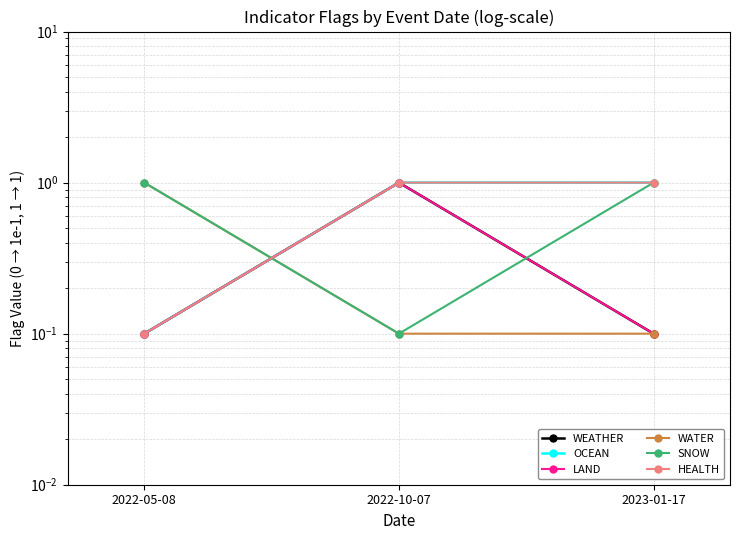

Reading left to right, list all the values displayed in this chart.

WEATHER: 0.1	1.0	0.1
OCEAN: 0.1	1.0	1.0
LAND: 0.1	1.0	0.1
WATER: 1.0	0.1	0.1
SNOW: 1.0	0.1	1.0
HEALTH: 0.1	1.0	1.0